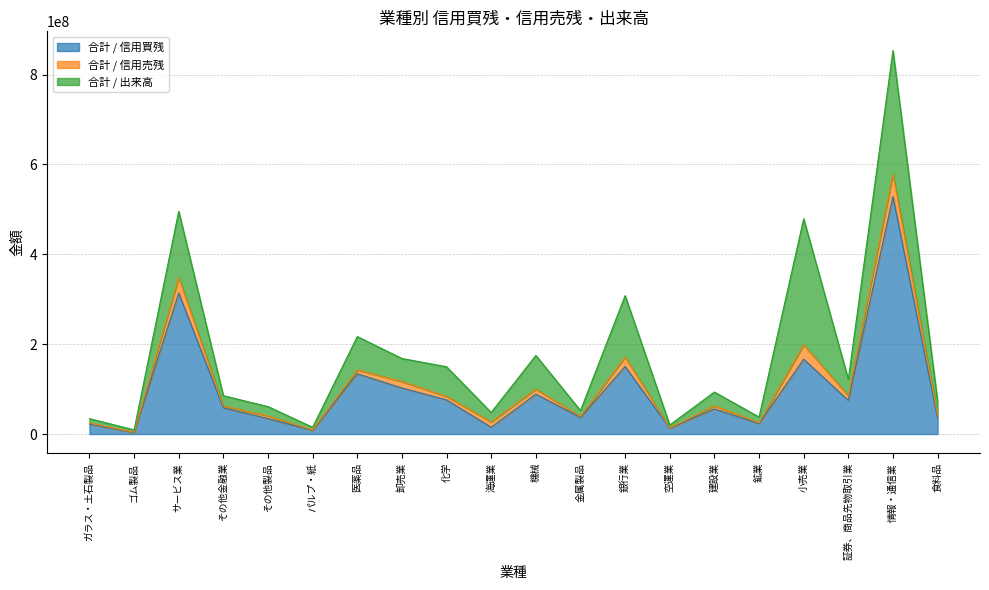

True or false: 合計 / 信用売残 has more than 1 interior local peaks.

True